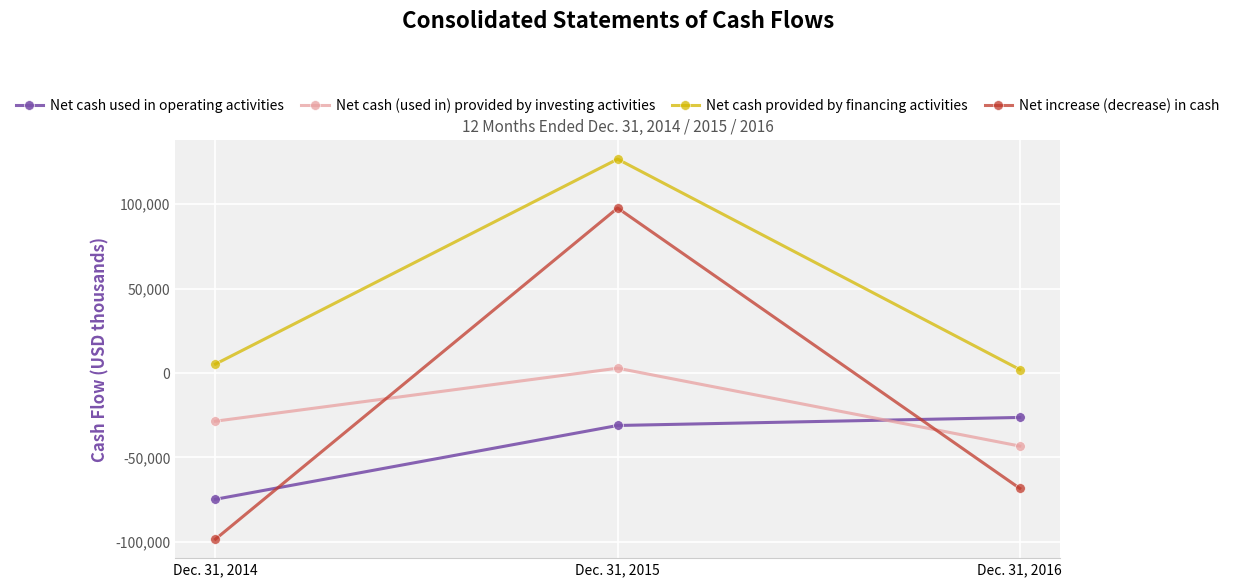

What is the value of the Net cash used in operating activities point at the 3rd from the left?

-26334